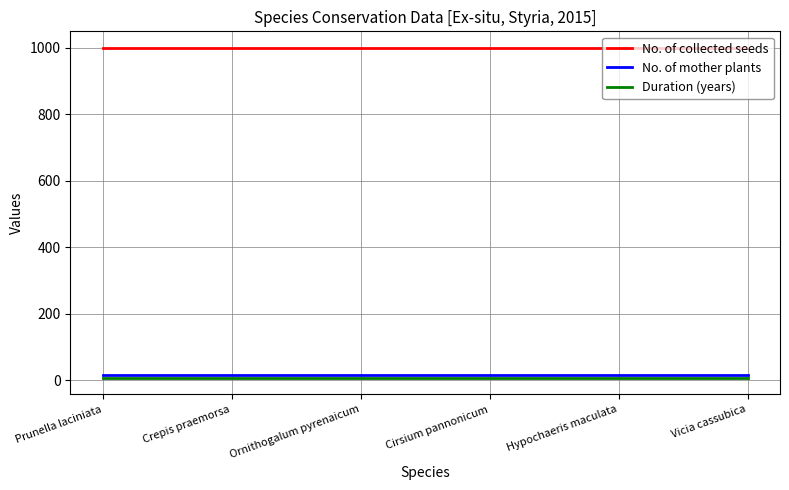

What is the average value of the Duration (years) series?

7